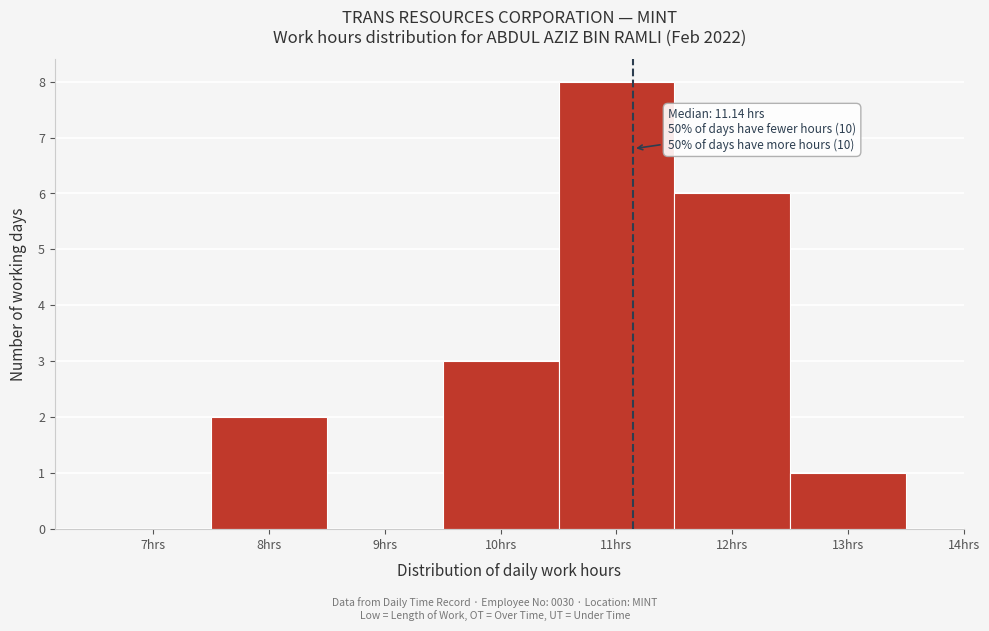

Over which range of the x-axis is the bar tallest?

10.5 to 11.5